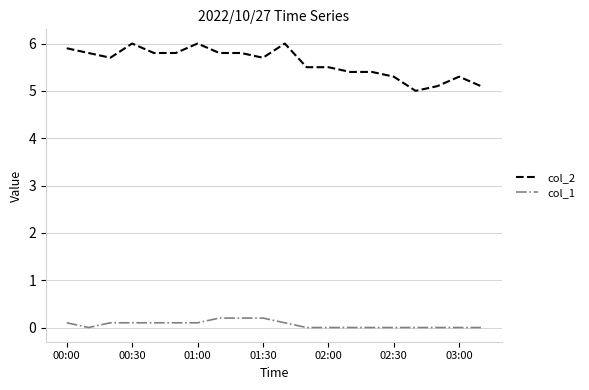

Which series has the largest total across all categories?

col_2